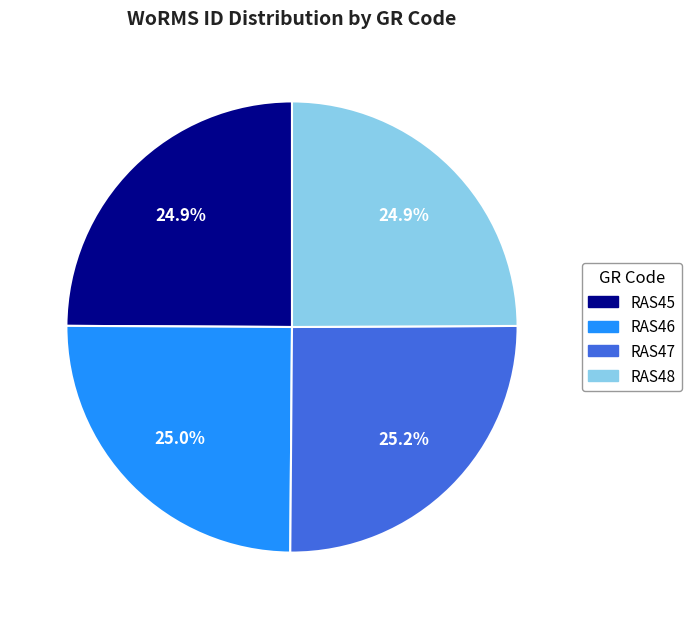

Does RAS47 represent more than half of the total?

No